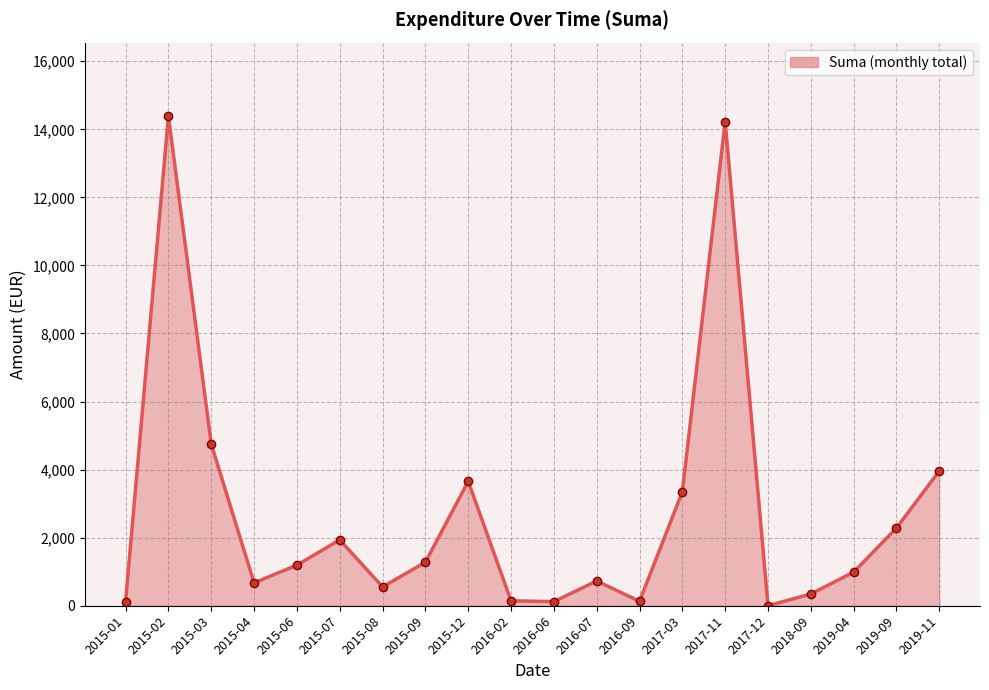

The value at 2016-02 is 145.2. True or false?

True